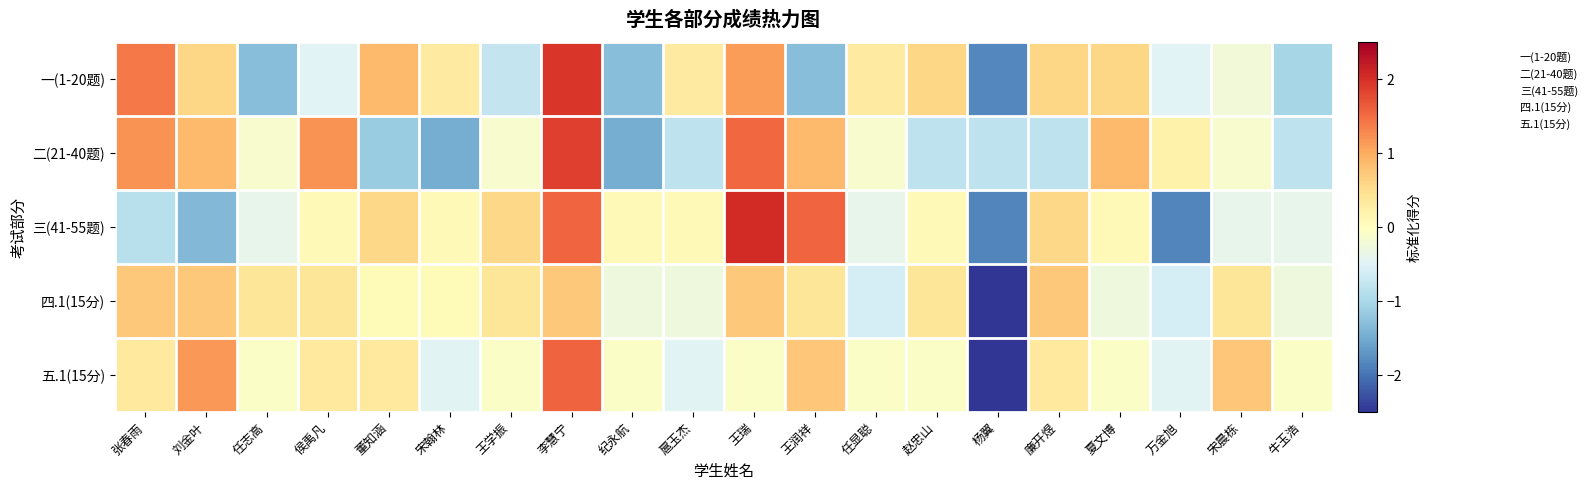

What is the total value across all series at 万金旭?

-3.2